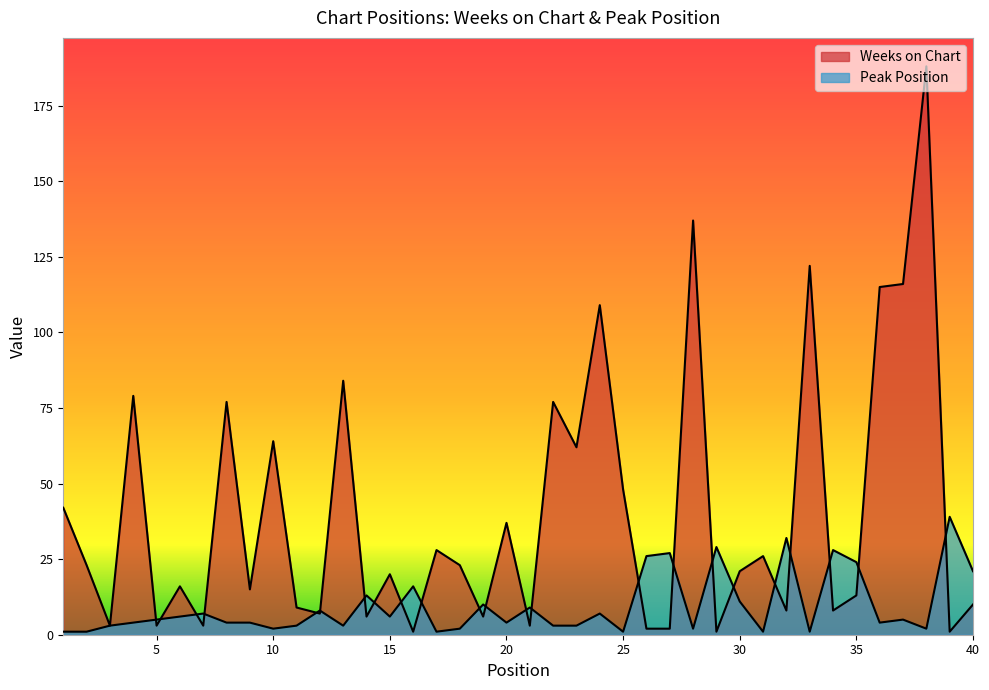

Is the value of Weeks on Chart at 39 greater than the value of Peak Position at 3?

No